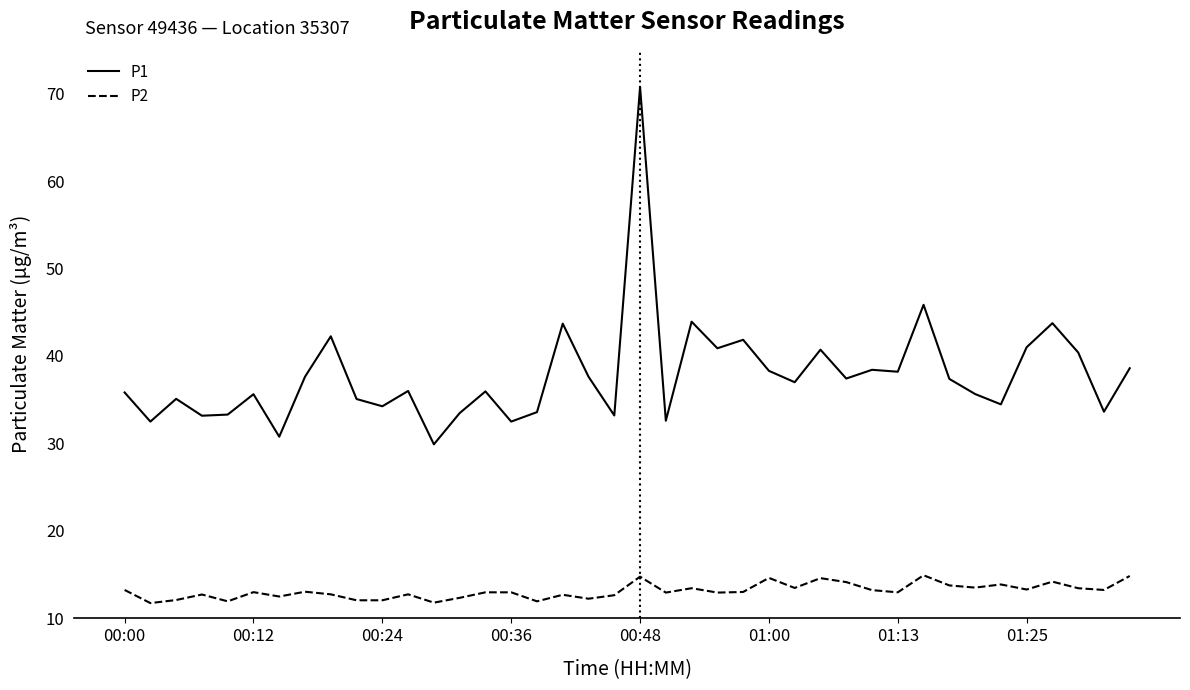

Which series has the largest total across all categories?

P1